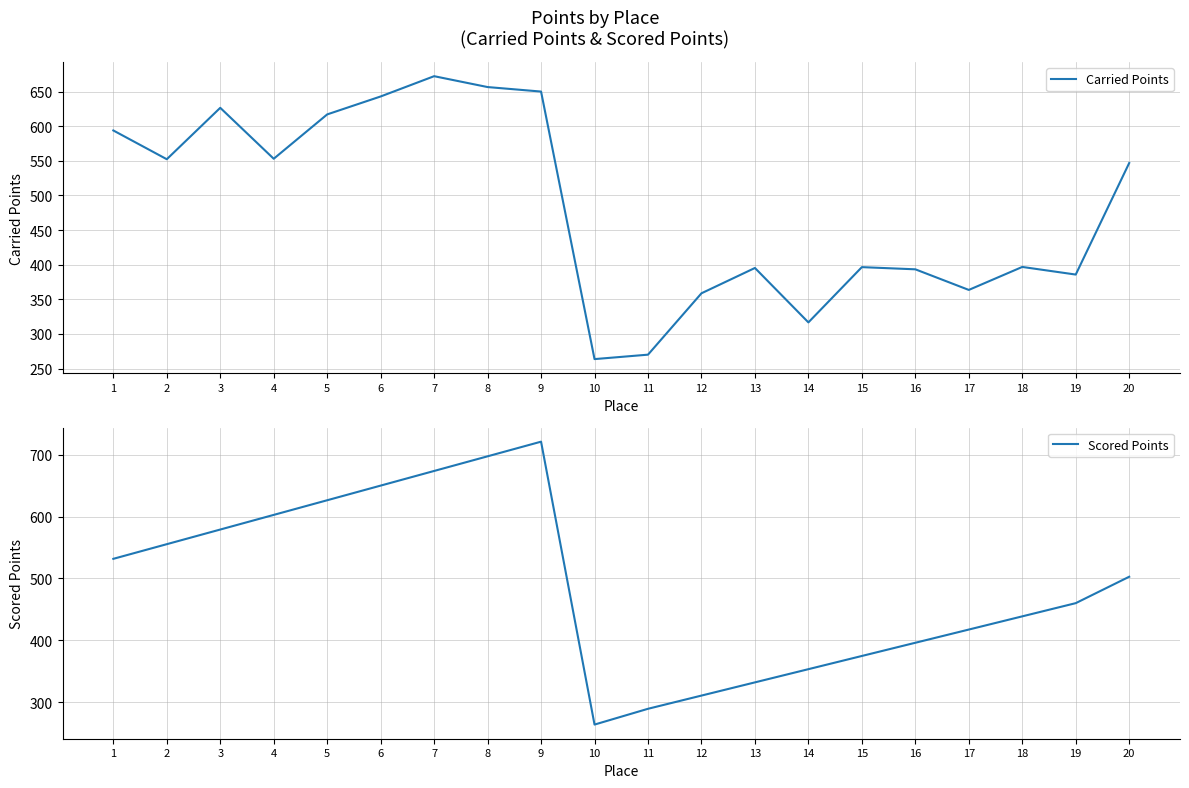

Does the chart have visible grid lines?

Yes